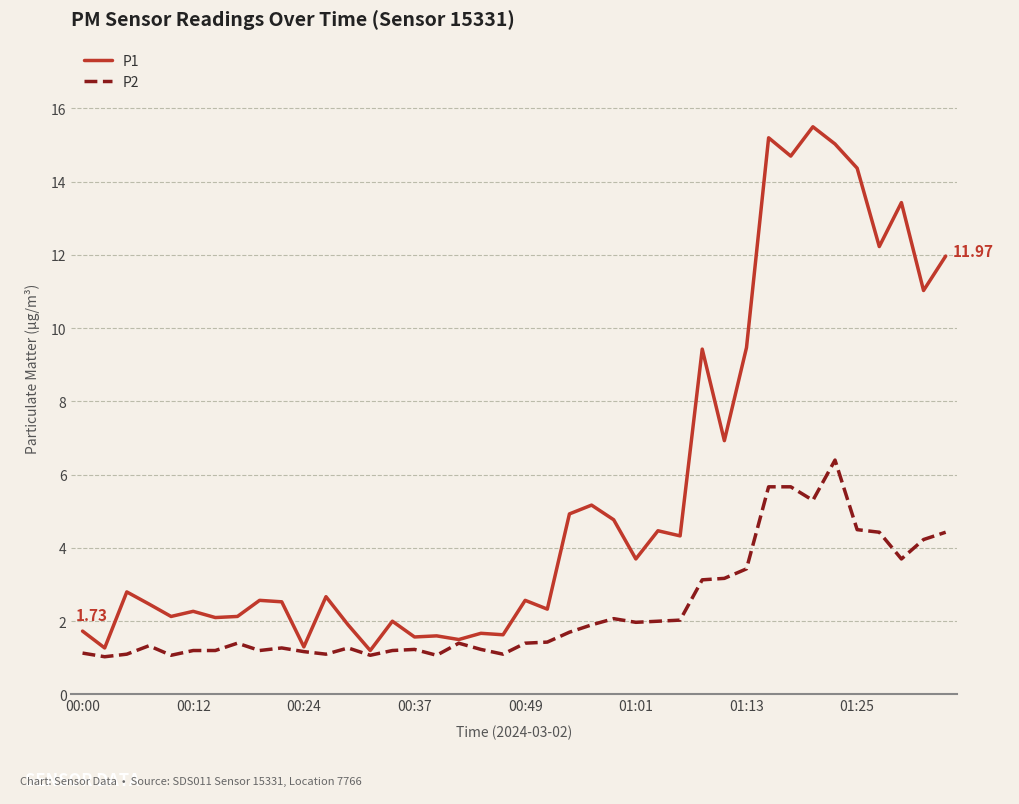

What is the smallest value displayed?

1.0